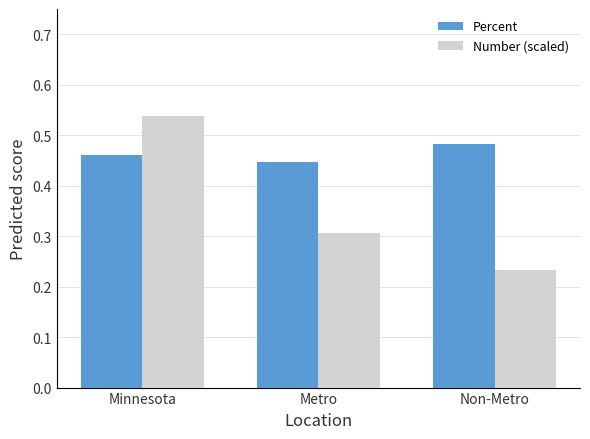

How many bars are there in total?

6